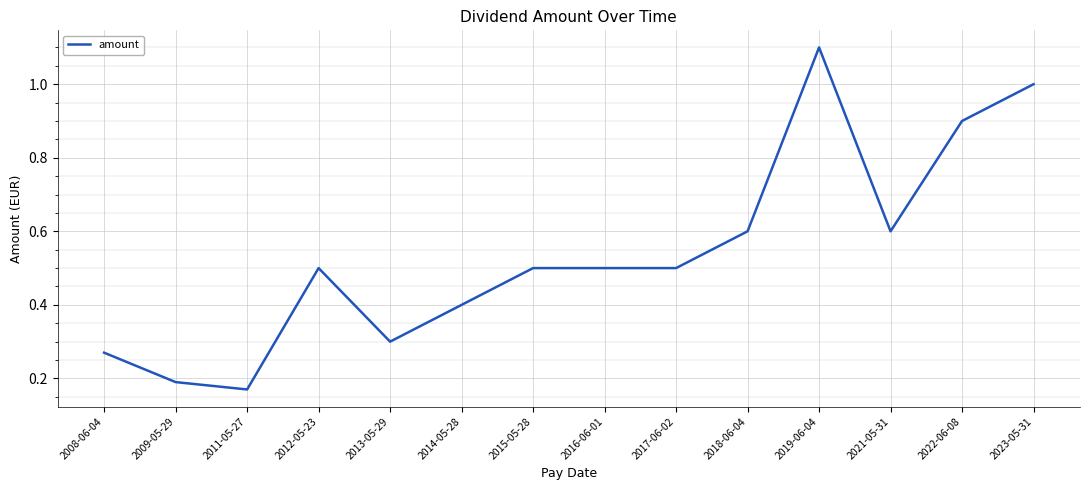

Does the chart display data point markers on the line(s)?

No